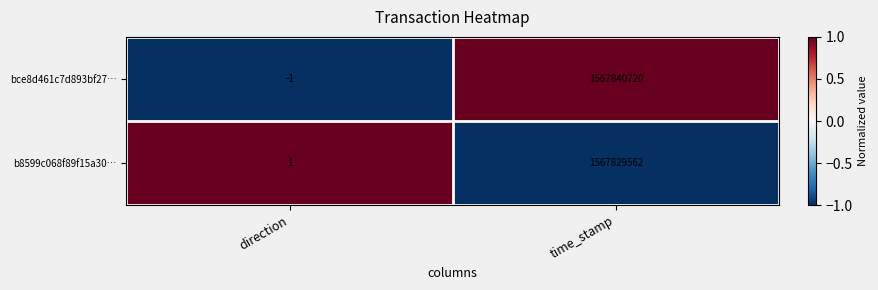

How many values in the b8599c068f89f15a30… series are below 1567829562?

1